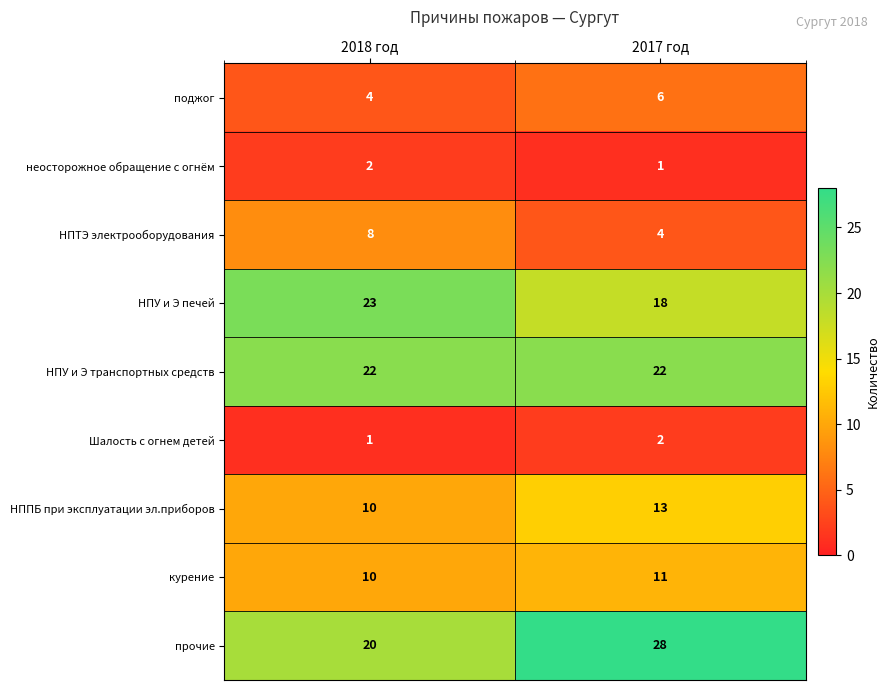

What is the maximum value shown in the chart?

28